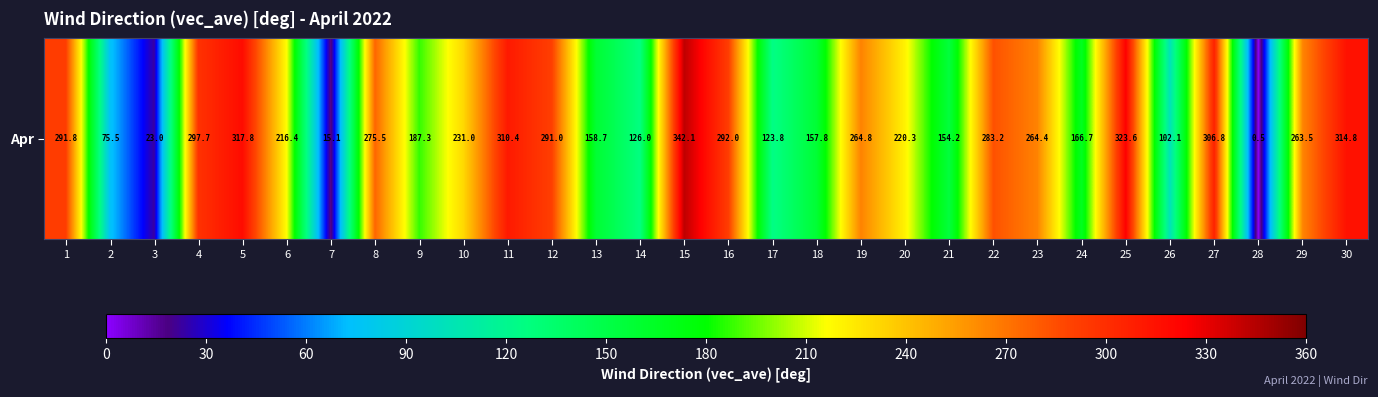

Reading left to right, what are all the values shown in this chart?

1=291.8	2=75.5	3=23.0	4=297.7	5=317.8	6=216.4	7=15.1	8=275.5	9=187.3	10=231.0	11=310.4	12=291.0	13=158.7	14=126.0	15=342.1	16=292.0	17=123.8	18=157.8	19=264.8	20=220.3	21=154.2	22=283.2	23=264.4	24=166.7	25=323.6	26=102.1	27=306.8	28=0.5	29=263.5	30=314.8